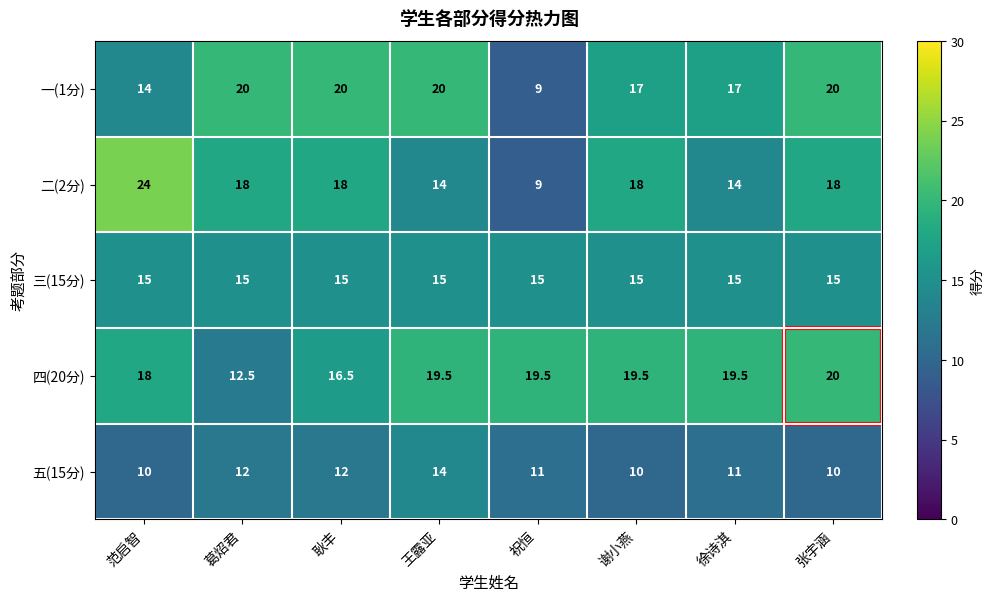

What is the difference between the highest and lowest values at 葛炤君?

8.0